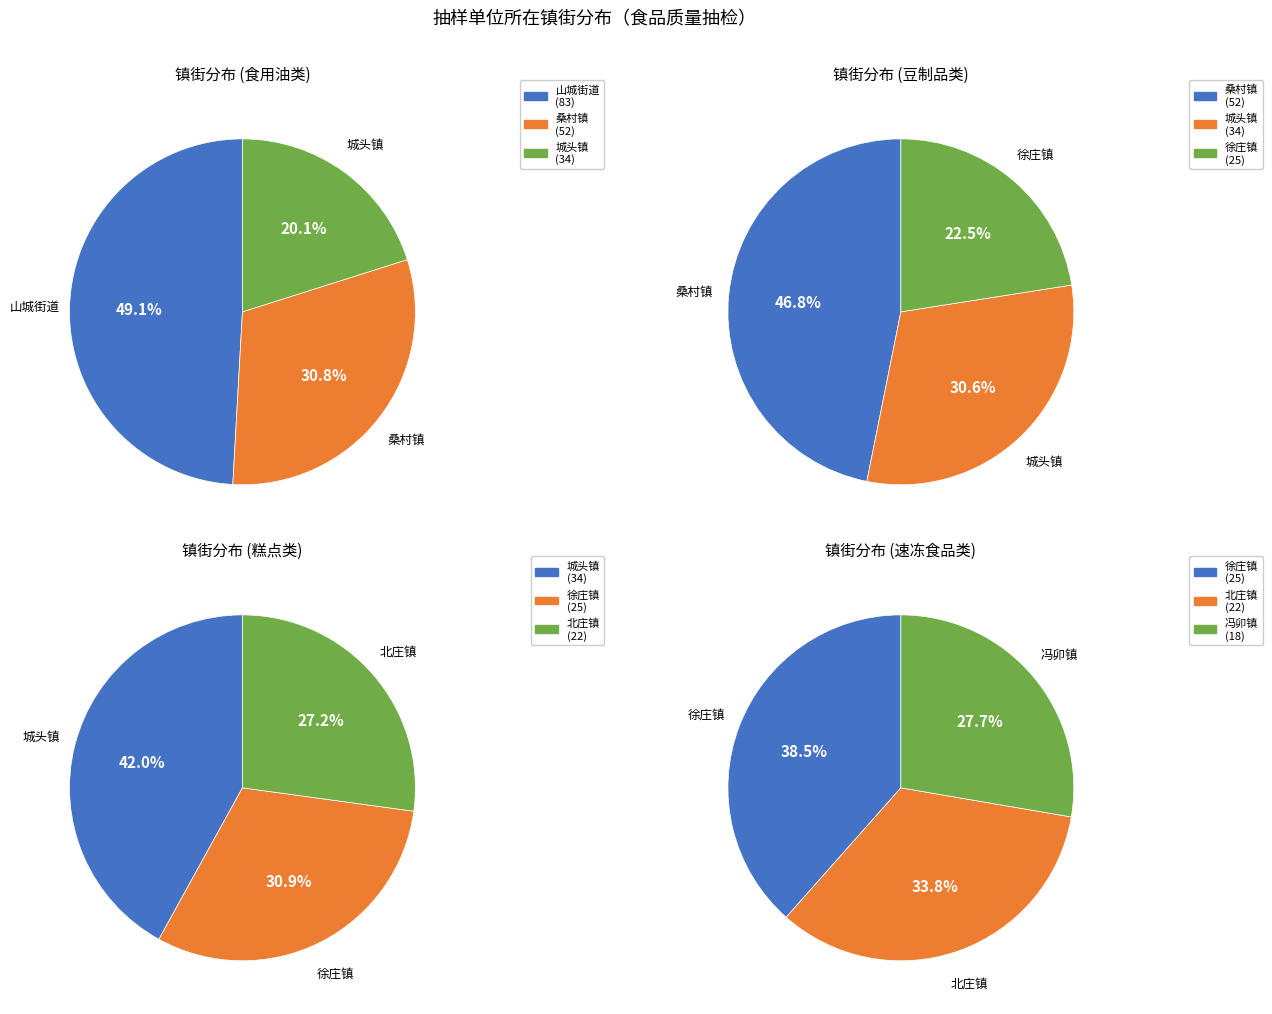

Which category has the biggest portion of the pie?

山城街道